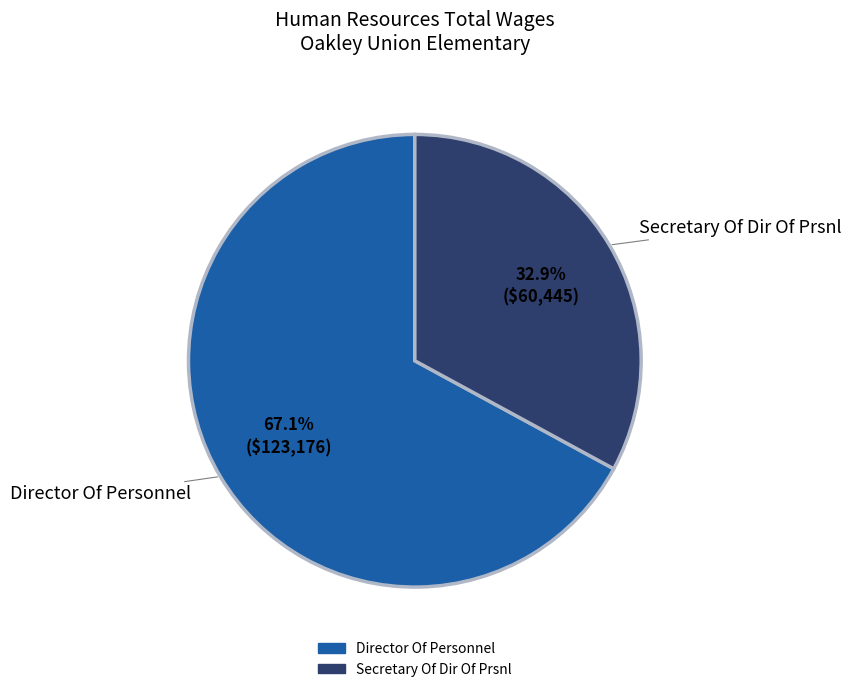

Does Director Of Personnel account for over 50% of the chart?

Yes